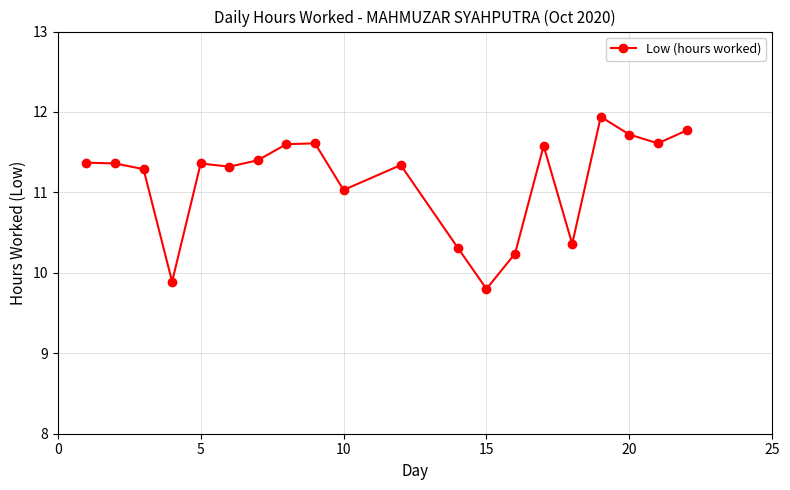

What is the greatest value displayed?

11.9